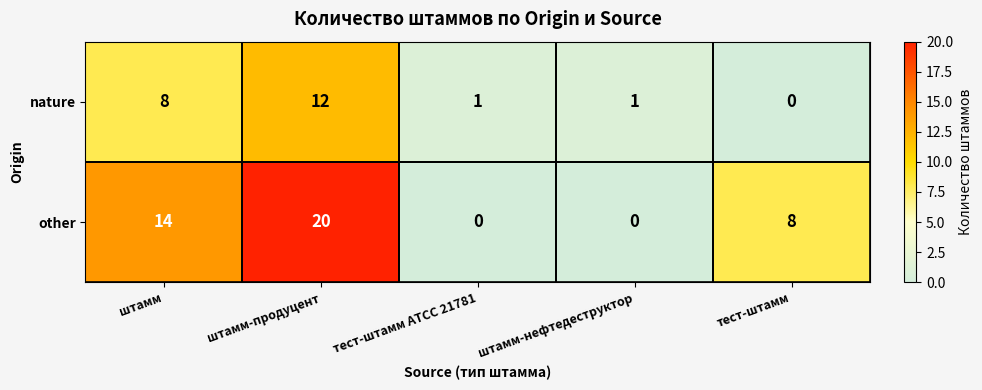

At which category is the sum across all series the highest?

штамм-продуцент